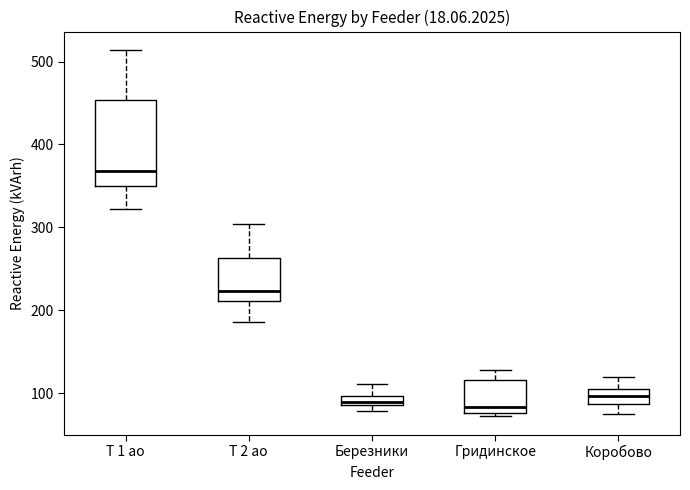

Where is the lower edge of the box for Т 1 ао on the y-axis? The values are not printed on the chart, so give them approximately, as read against the axis.

350